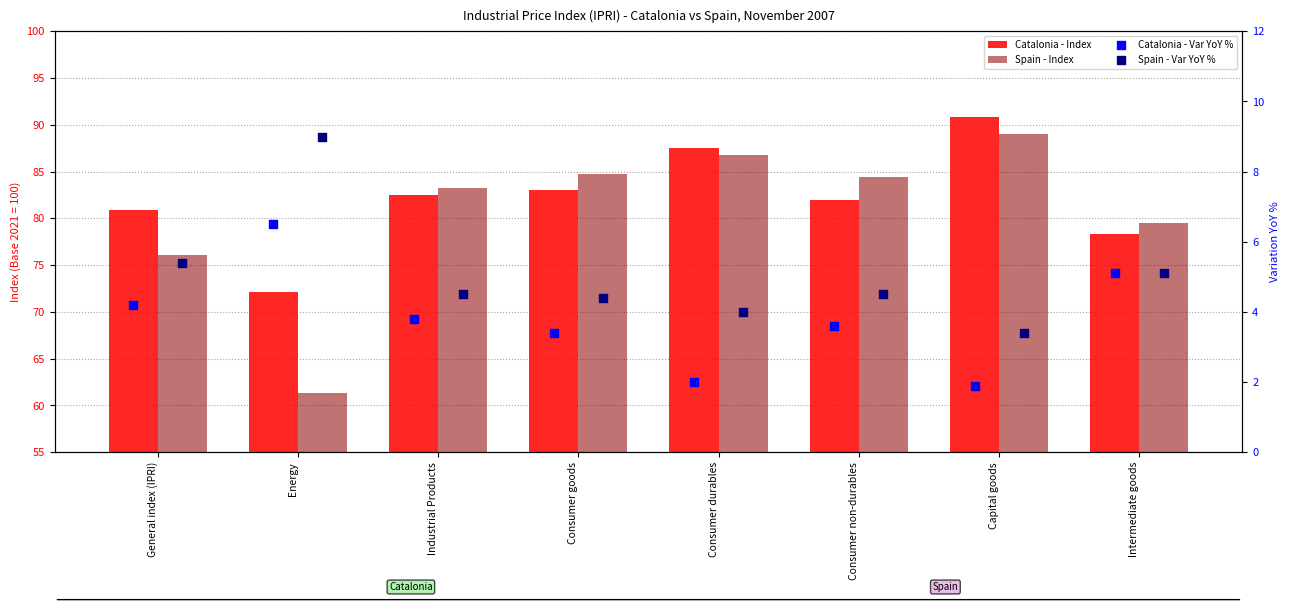

What are all the series names shown in the legend?

Catalonia - Index, Spain - Index, Catalonia - Var YoY %, Spain - Var YoY %